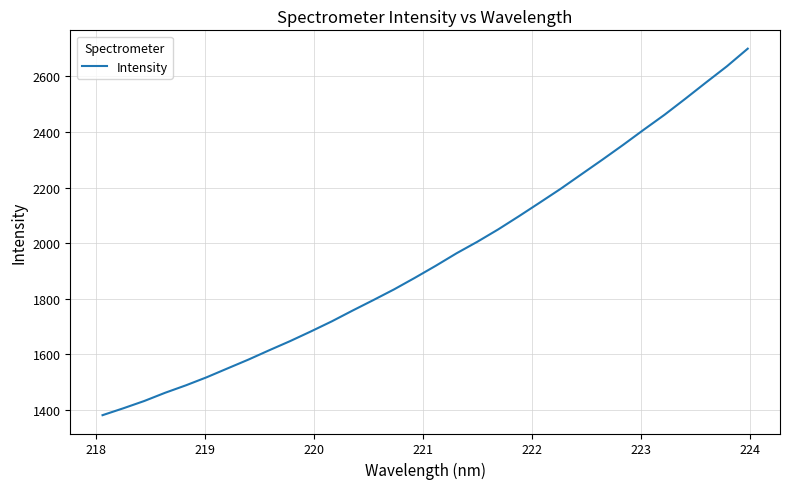

What is the minimum value shown in the chart?

1381.8